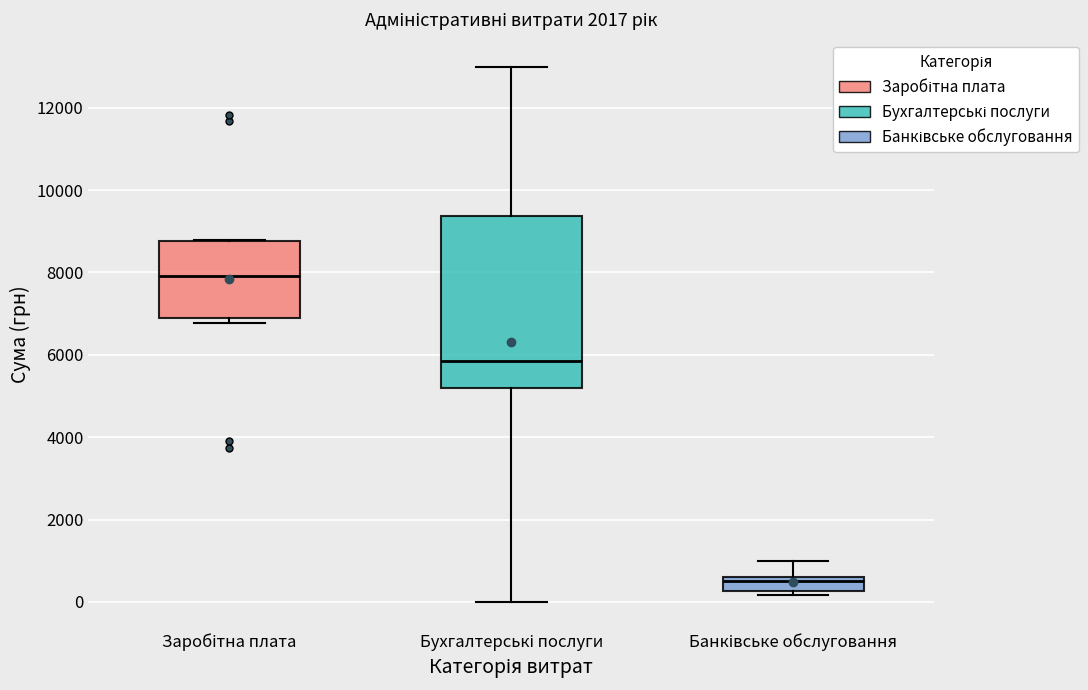

Reading left to right, read every box against the y-axis: the position of its median line, the range the box covers, and the ends of its whiskers. The values are not printed on the chart, so give them approximately, as read against the axis.

Заробітна плата: median 8000, box 7000 to 8800, whiskers 6800 to 8800
Бухгалтерські послуги: median 5800, box 5200 to 9400, whiskers 0 to 13000
Банківське обслуговання: median 600 (just below the box's upper edge), box 200 to 600, whiskers 200 (just below the box's lower edge) to 1000